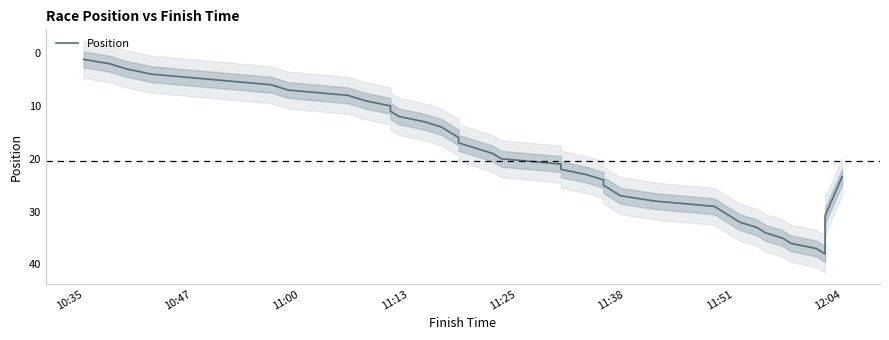

What is the value of the 23rd point from the left?

23.0